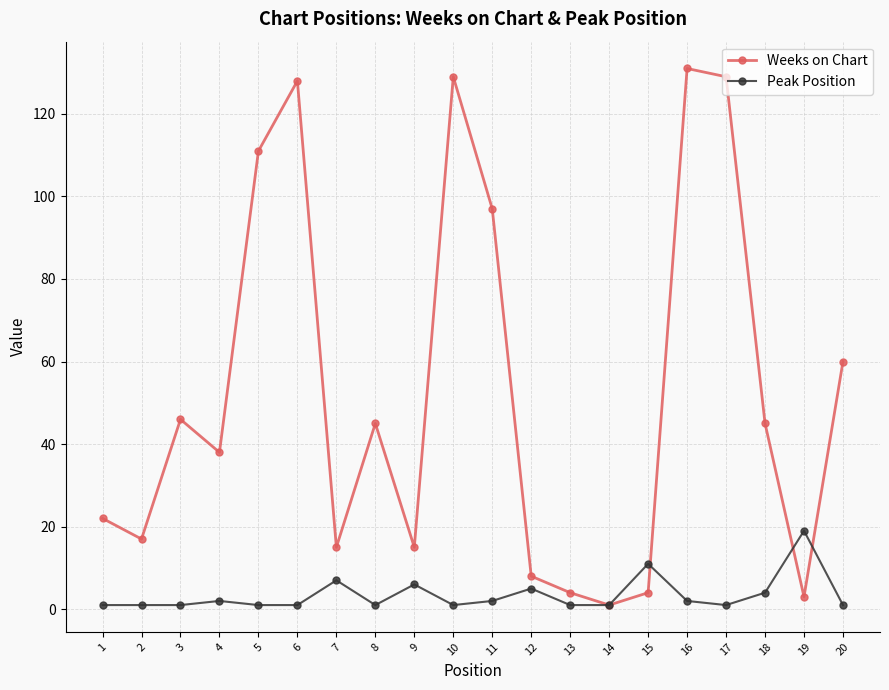

Is it true that Weeks on Chart equals 4 at 13?

True